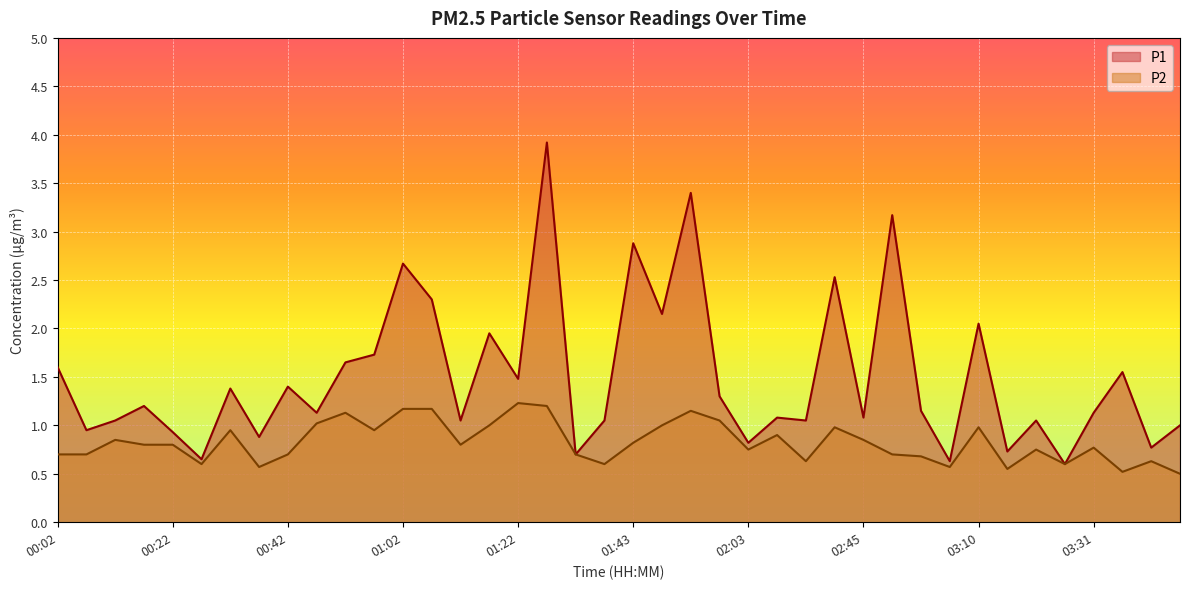

True or false: P2 and P1 intersect in this chart.

False